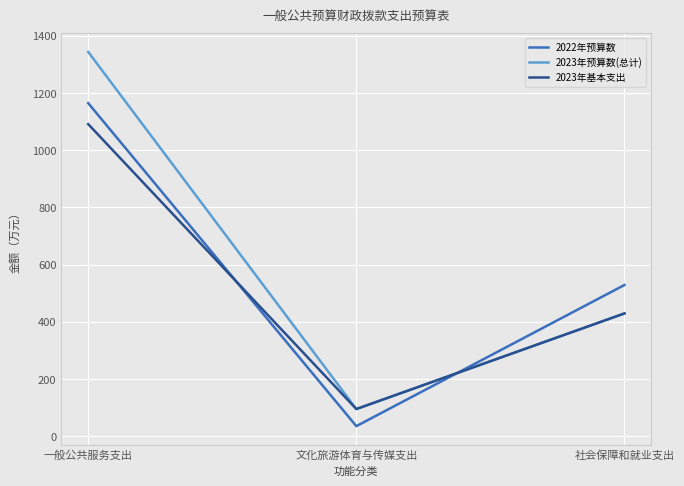

Is it true that 2023年基本支出 equals 37.4 at 文化旅游体育与传媒支出?

False